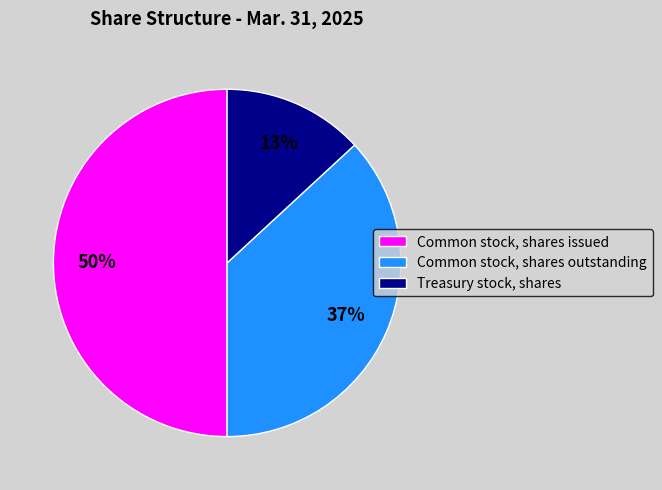

Rank the categories by value from highest to lowest.

Common stock, shares issued, Common stock, shares outstanding, Treasury stock, shares